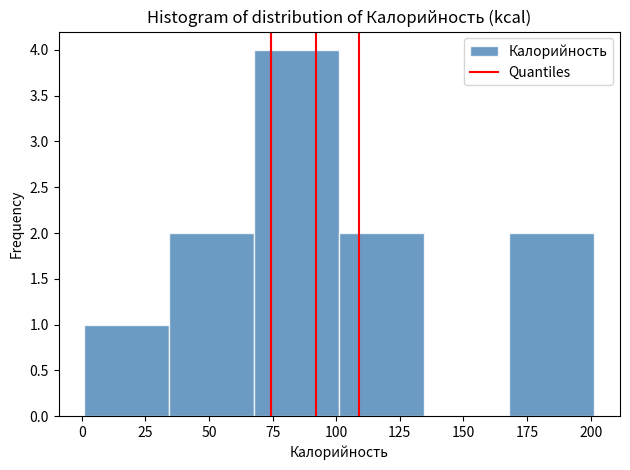

What is the height of the bar covering 170 to 200 on the x-axis? Neither the bar edges nor the heights are printed on the chart, so give them approximately, as read against the axes.

2